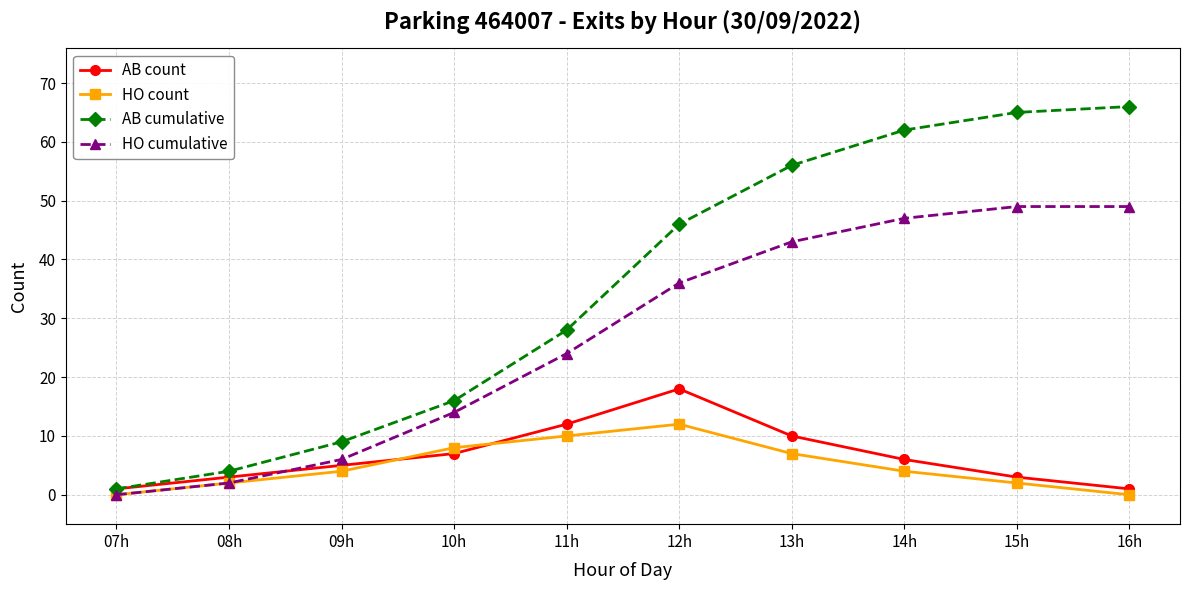

Is the value of AB cumulative at 16h greater than the value of HO cumulative at 08h?

Yes